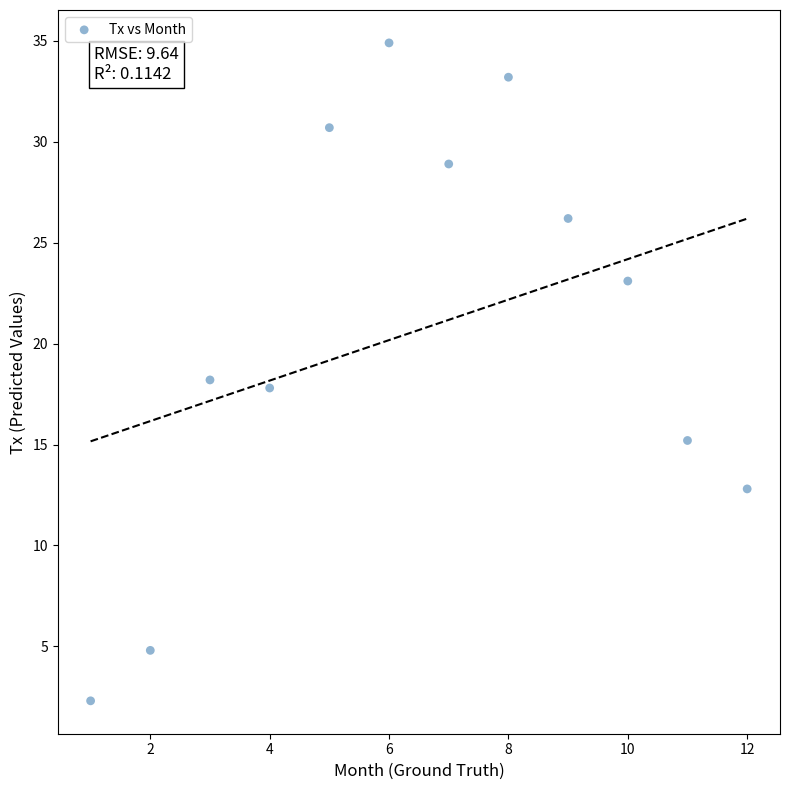

What is the average X value?

6.5